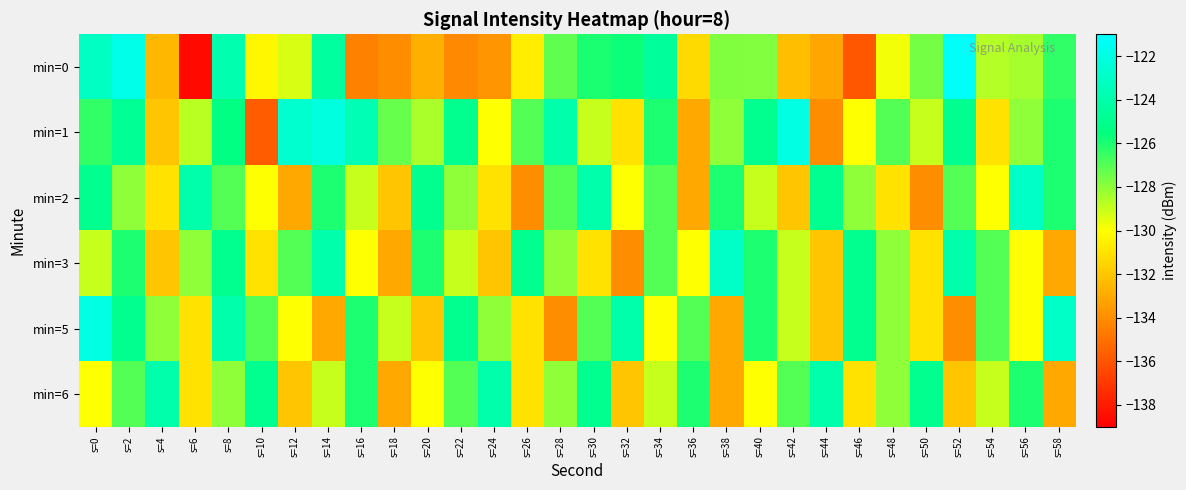

What is the total value across all series at s=38?

-770.8